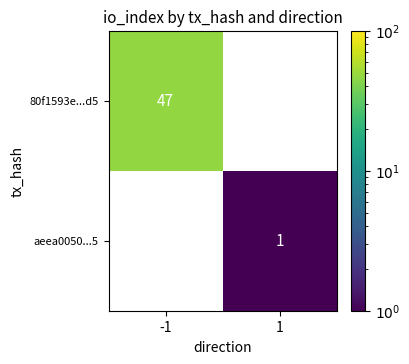

Rank the series by their average value, from lowest to highest.

aeea0050...5, 80f1593e...d5